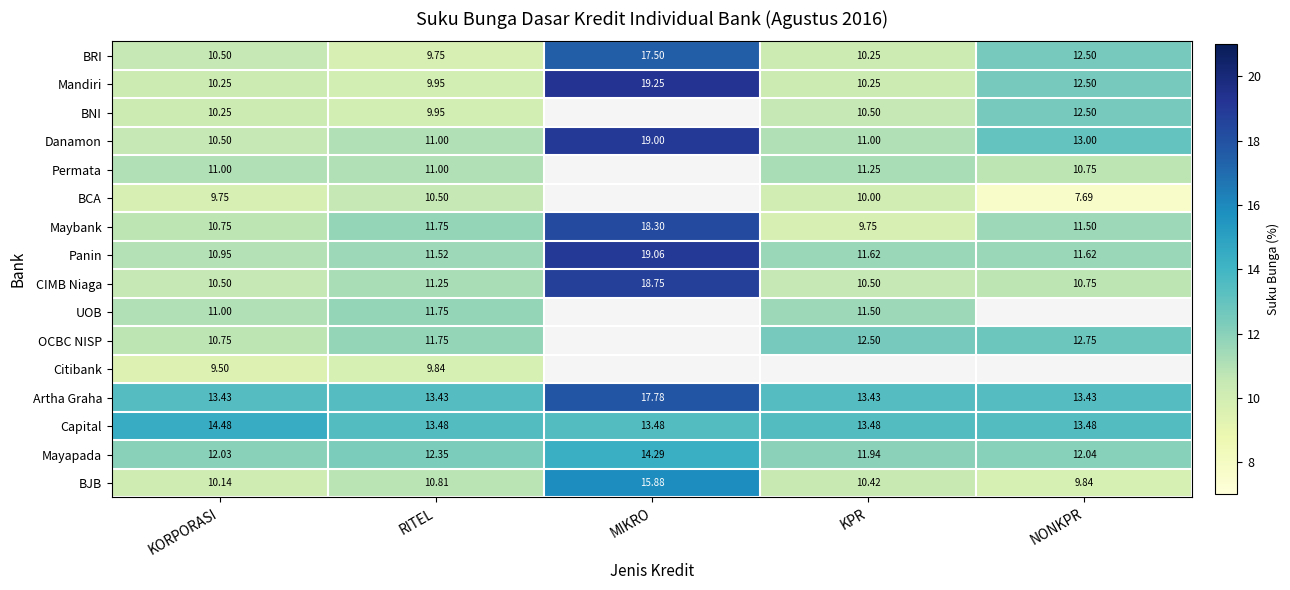

Is it true that Danamon equals 10.5 at KORPORASI?

True